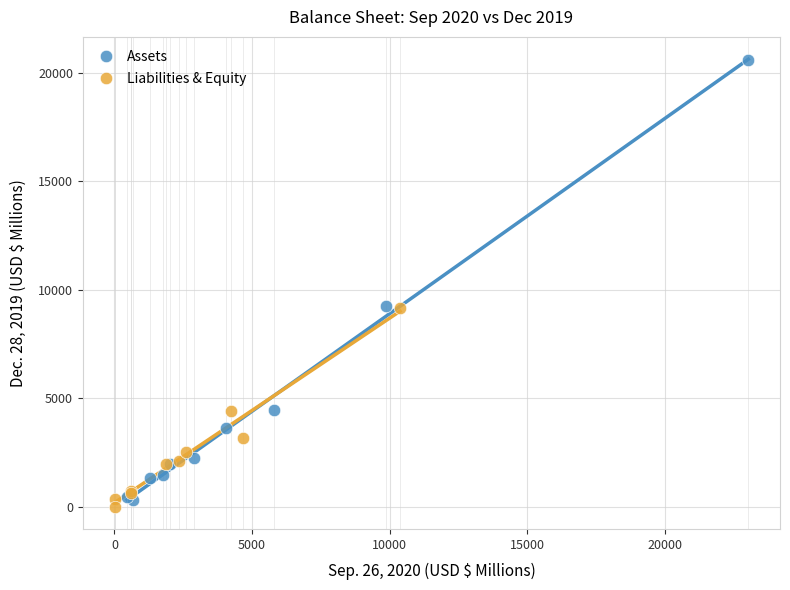

What are all the series names shown in the legend?

Assets, Liabilities & Equity